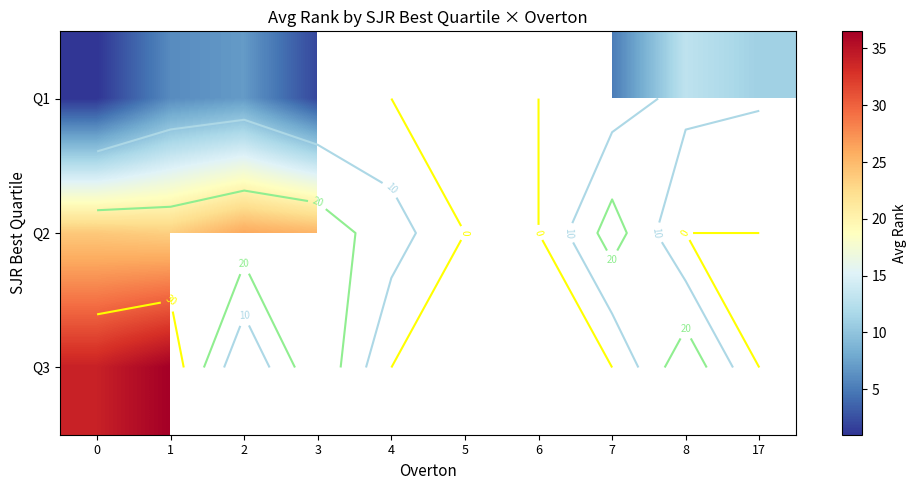

What is the difference between the highest and lowest values at 3?

27.0